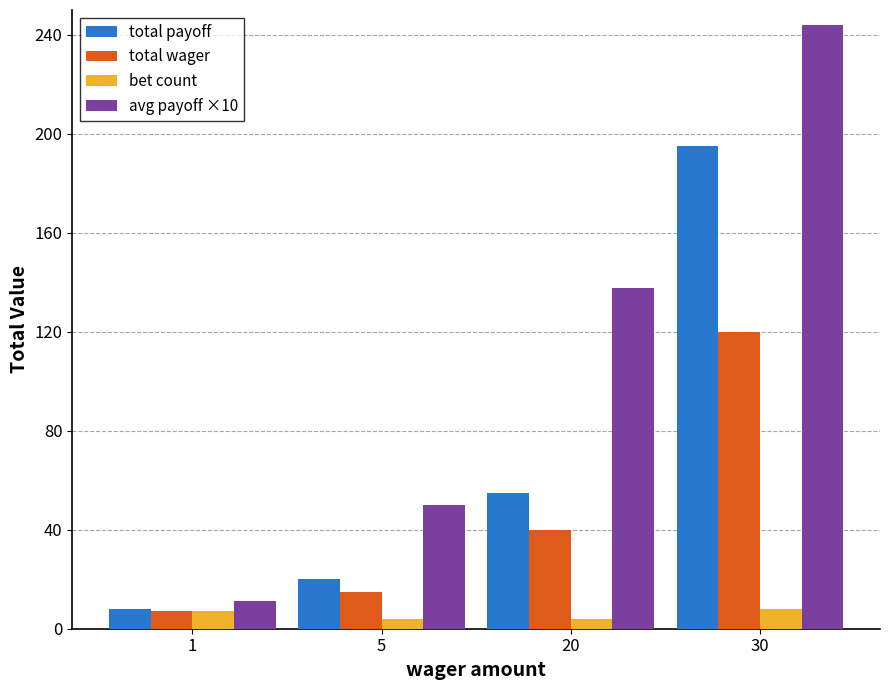

How many values in the avg payoff ×10 series are below 137?

2